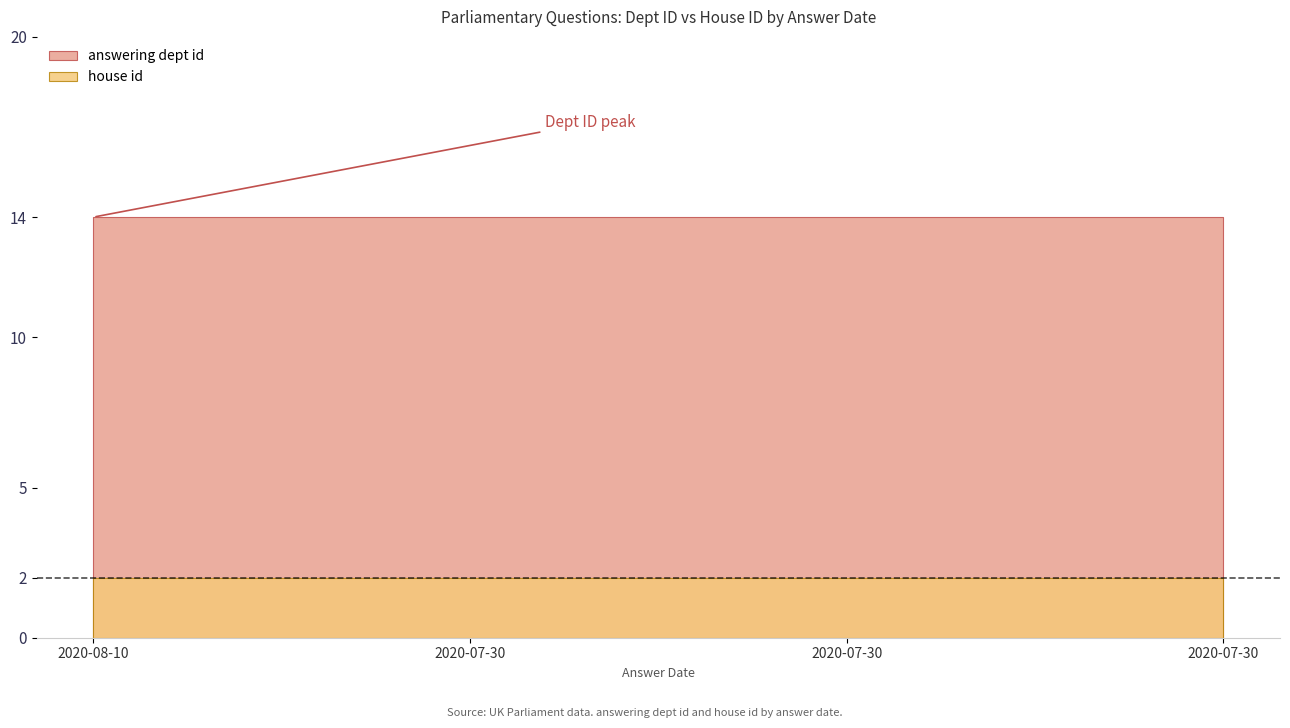

Which series has the largest total across all categories?

answering dept id